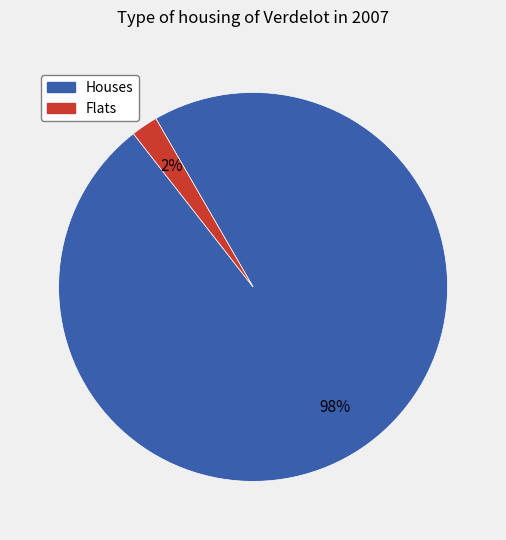

To the nearest percent, what is the average slice percentage?

50%